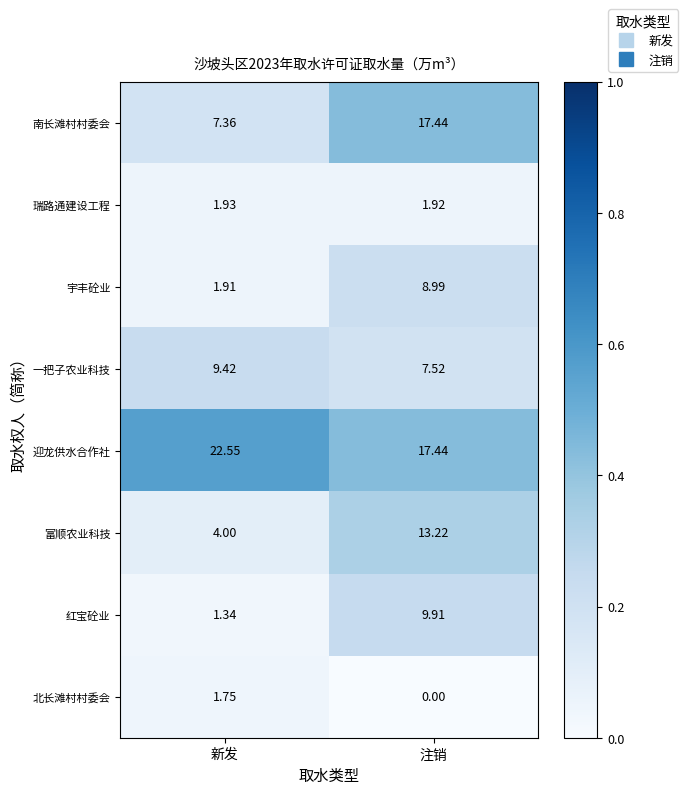

Rank the series by their maximum value, from lowest to highest.

北长滩村村委会, 瑞路通建设工程, 宇丰砼业, 一把子农业科技, 红宝砼业, 富顺农业科技, 南长滩村村委会, 迎龙供水合作社